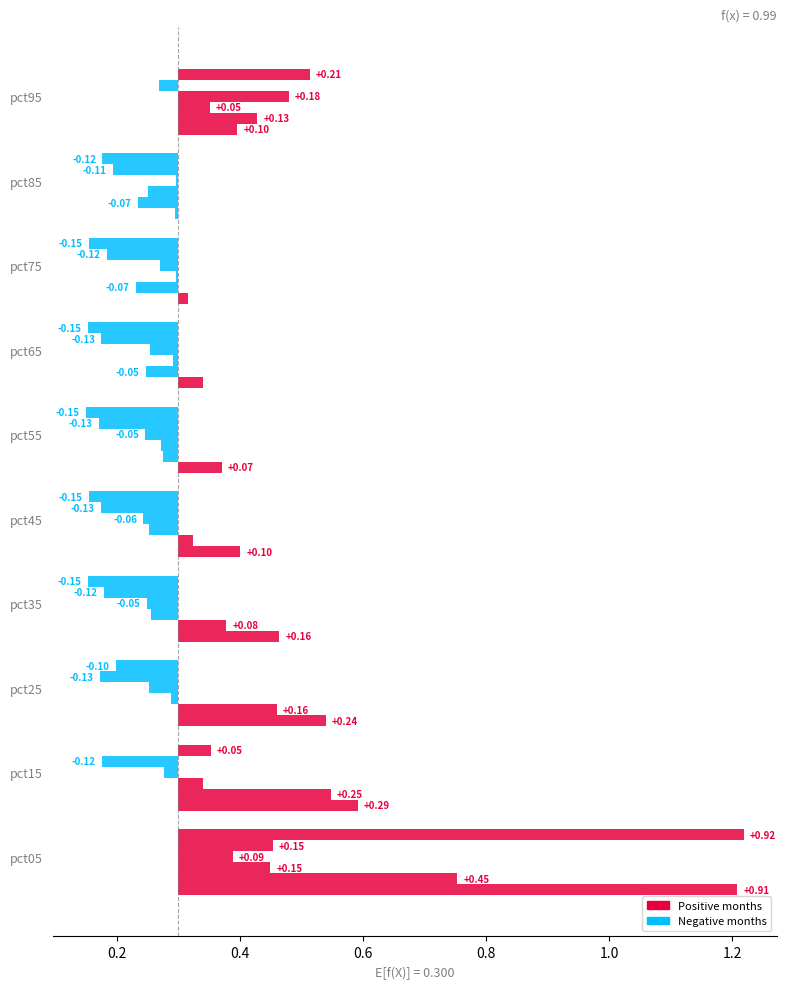

Reading left to right, what are all the values shown in this chart?

Jan: pct05=1.2	pct15=0.6	pct25=0.5	pct35=0.5	pct45=0.4	pct55=0.4	pct65=0.3	pct75=0.3	pct85=0.3	pct95=0.4
Feb: pct05=0.8	pct15=0.5	pct25=0.5	pct35=0.4	pct45=0.3	pct55=0.3	pct65=0.2	pct75=0.2	pct85=0.2	pct95=0.4
Mar: pct05=0.4	pct15=0.3	pct25=0.3	pct35=0.3	pct45=0.3	pct55=0.3	pct65=0.3	pct75=0.3	pct85=0.3	pct95=0.4
Apr: pct05=0.4	pct15=0.3	pct25=0.3	pct35=0.2	pct45=0.2	pct55=0.2	pct65=0.3	pct75=0.3	pct85=0.3	pct95=0.5
May: pct05=0.5	pct15=0.2	pct25=0.2	pct35=0.2	pct45=0.2	pct55=0.2	pct65=0.2	pct75=0.2	pct85=0.2	pct95=0.3
Jun: pct05=1.2	pct15=0.4	pct25=0.2	pct35=0.2	pct45=0.2	pct55=0.1	pct65=0.2	pct75=0.2	pct85=0.2	pct95=0.5